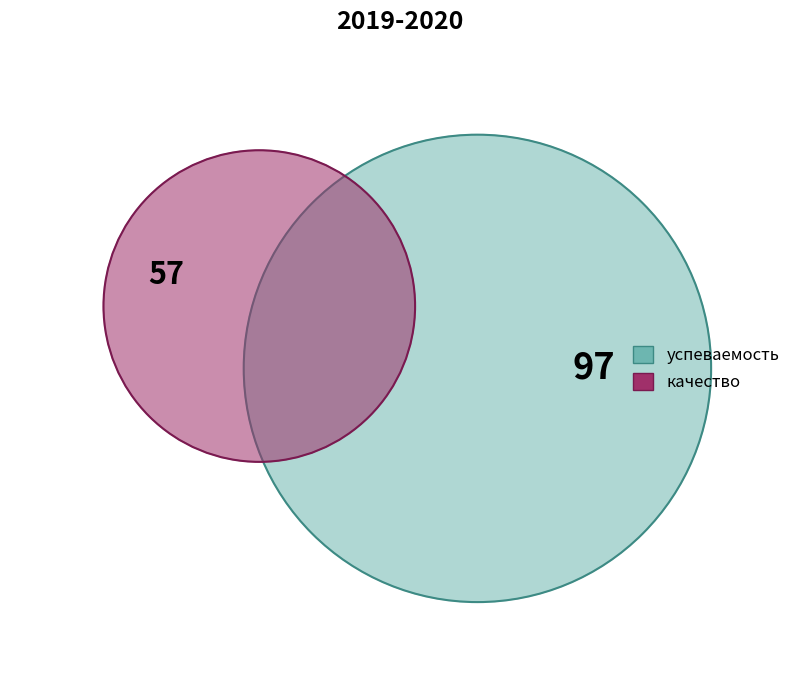

True or false: успеваемость accounts for 63% of the total.

True